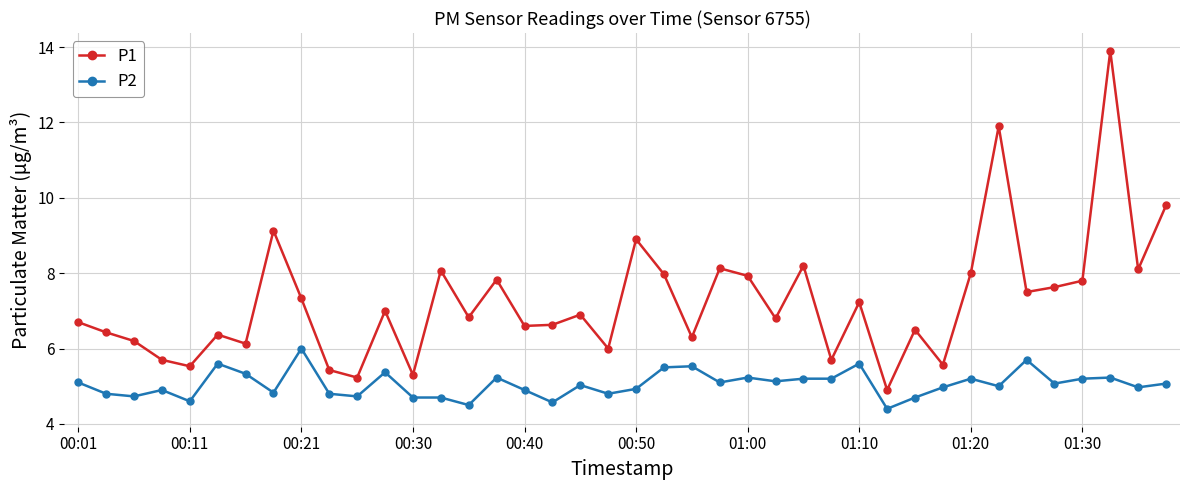

Which series has the largest total across all categories?

P1